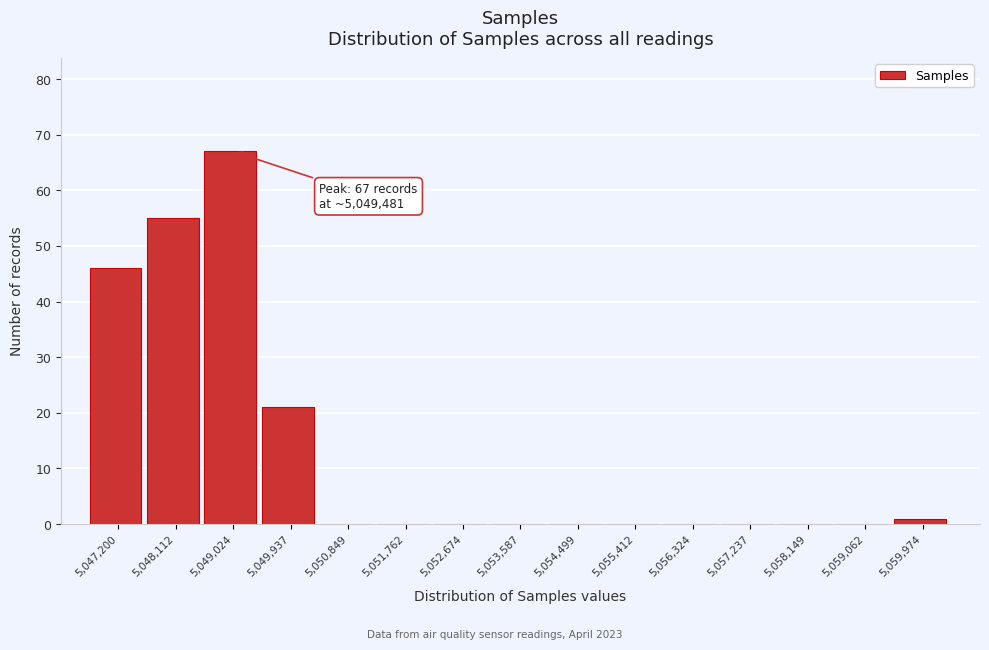

Reading left to right, list all the values displayed in this chart.

5,047,200=46	5,048,112=55	5,049,024=67	5,049,937=21	5,050,849=0	5,051,762=0	5,052,674=0	5,053,587=0	5,054,499=0	5,055,412=0	5,056,324=0	5,057,237=0	5,058,149=0	5,059,062=0	5,059,974=1